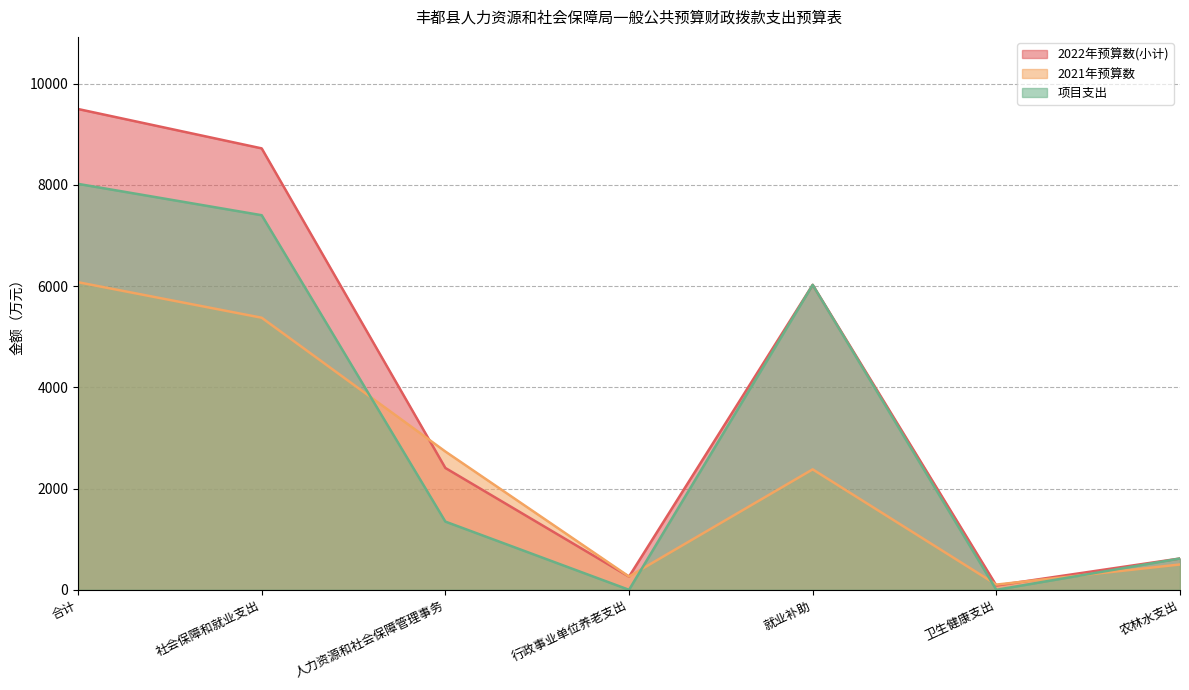

Count the number of categories in the chart.

7